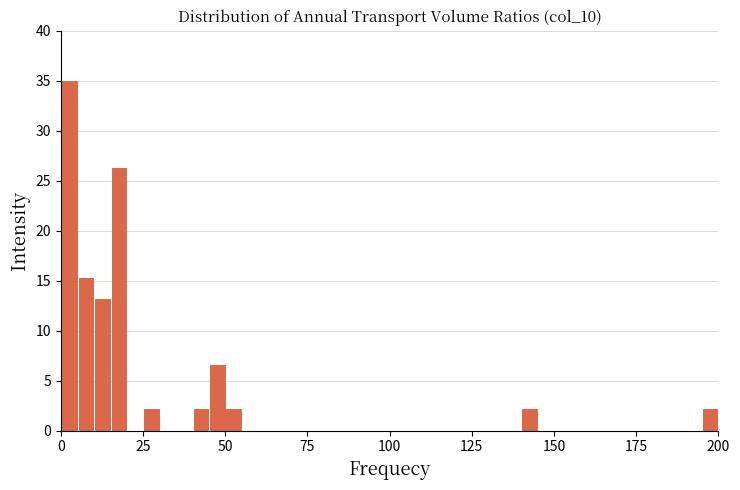

Read against the x-axis, roughly where is the centre of the tallest bar?

5